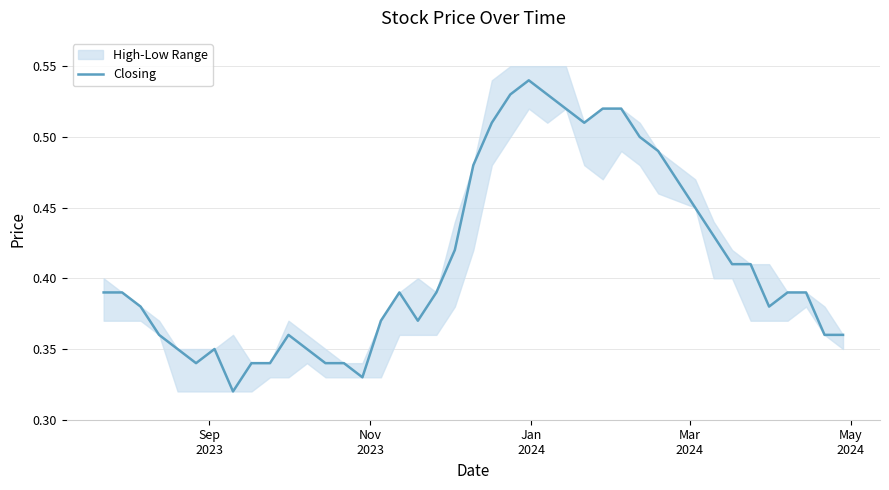

Count the values in the range 0 to 1.

40